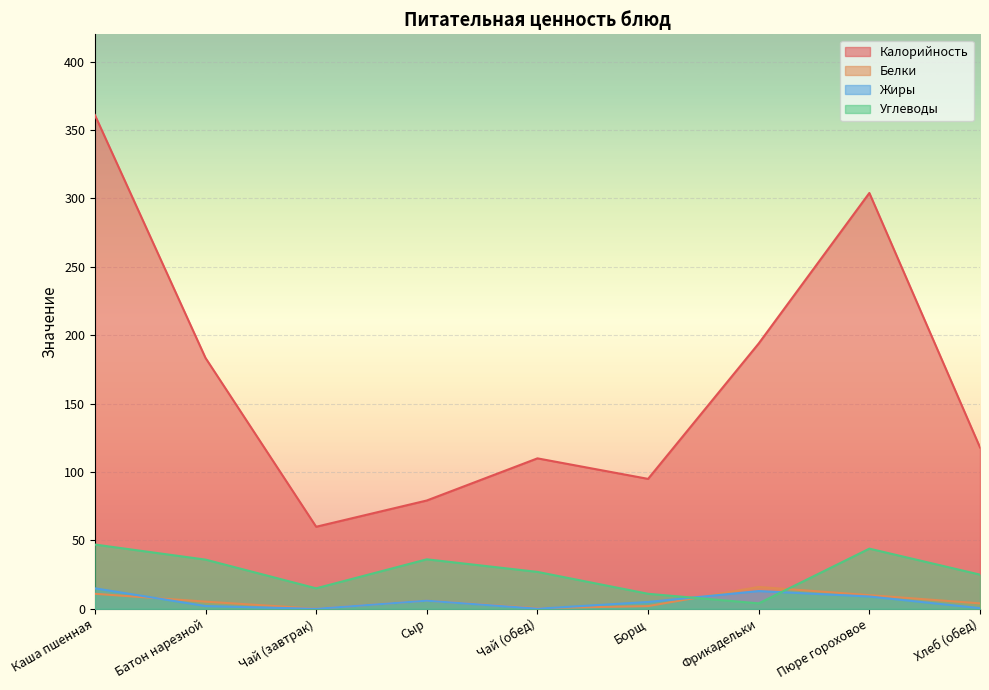

What is the label of the 1st point from the right?

Хлеб (обед)